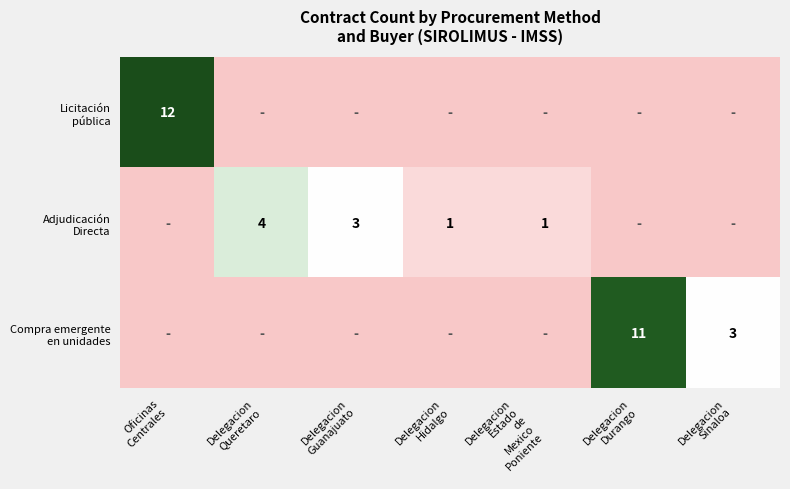

Where is Compra emergente en unidades nearest to the value 5?

Delegacion Sinaloa